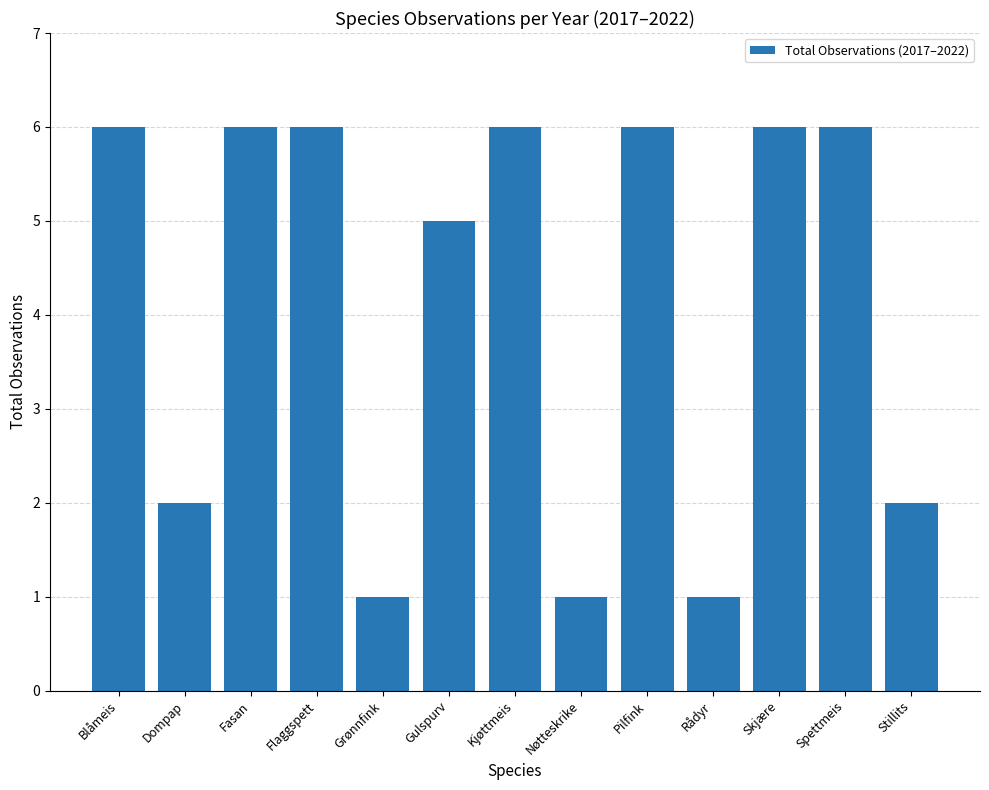

Which has a higher value, Pilfink or Stillits?

Pilfink